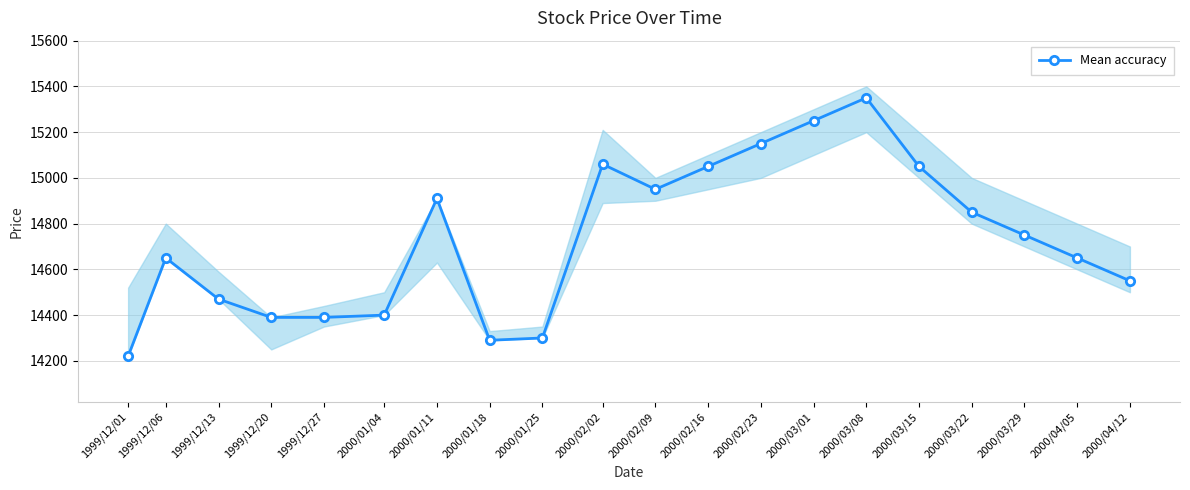

What is the difference between the values at 2000/01/25 and 2000/03/22?

550